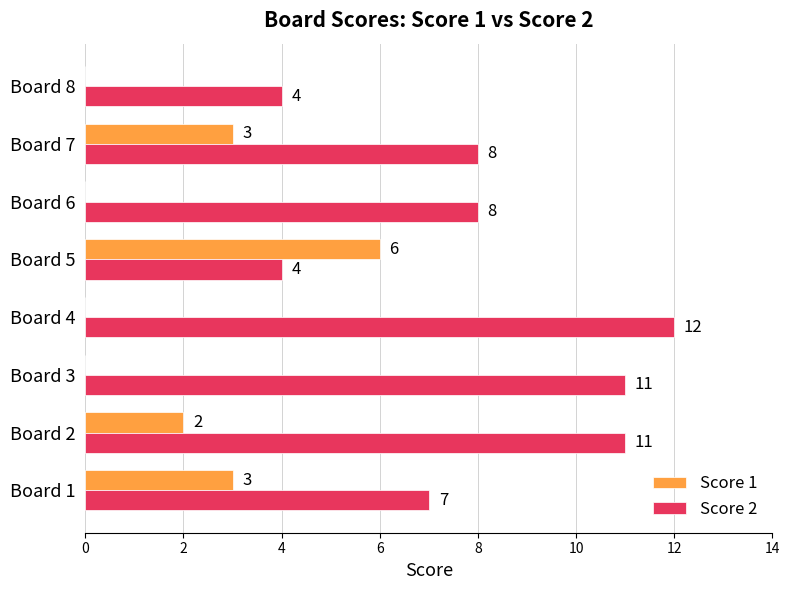

Is it true that Score 1 equals 5 at Board 7?

False